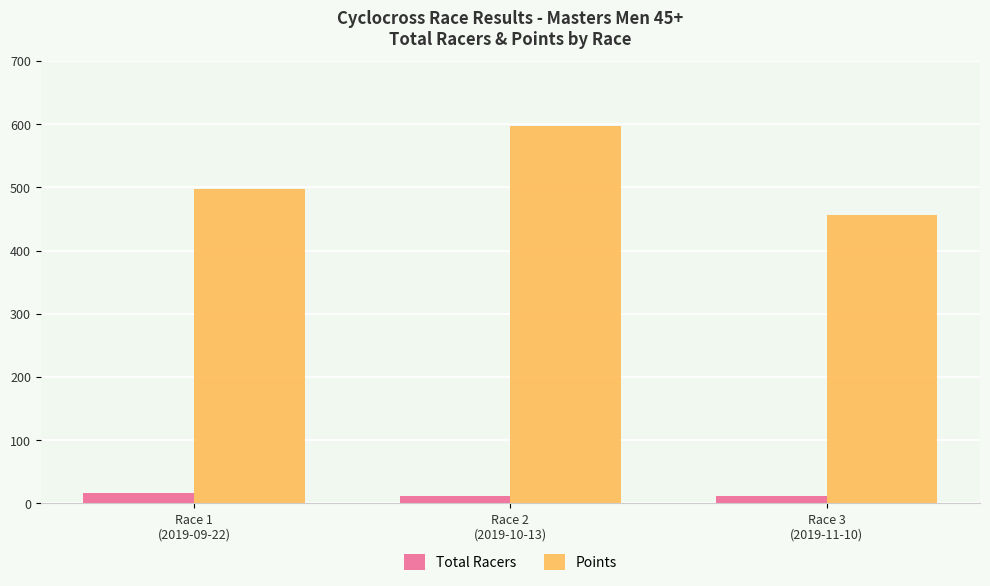

The value of Total Racers at Race 3
(2019-11-10) is 12.0. True or false?

True